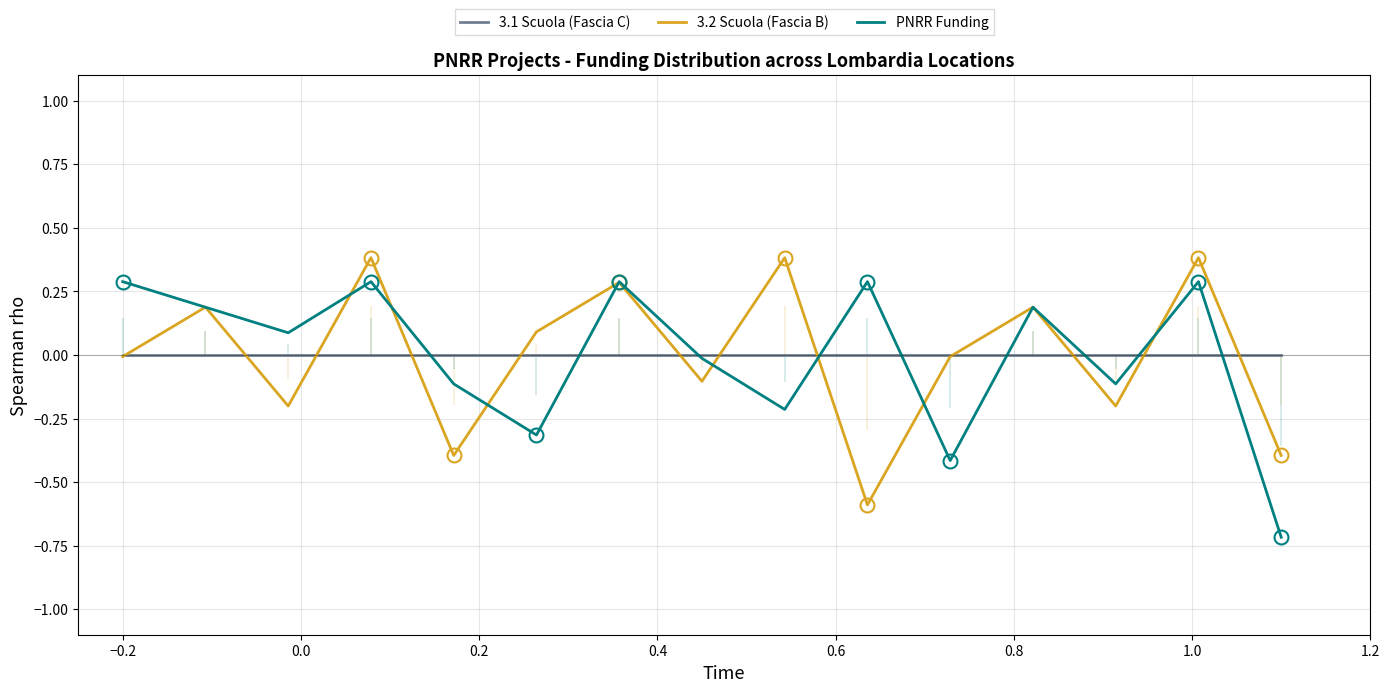

How many intersections are there between PNRR Funding and 3.1 Scuola (Fascia C)?

9